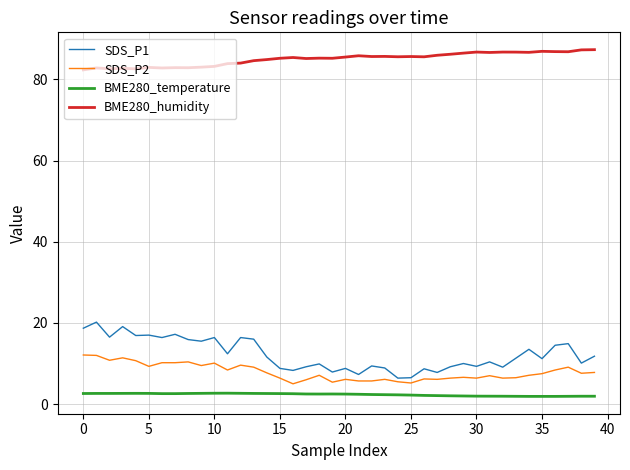

Rank the series by their maximum value, from highest to lowest.

BME280_humidity, SDS_P1, SDS_P2, BME280_temperature